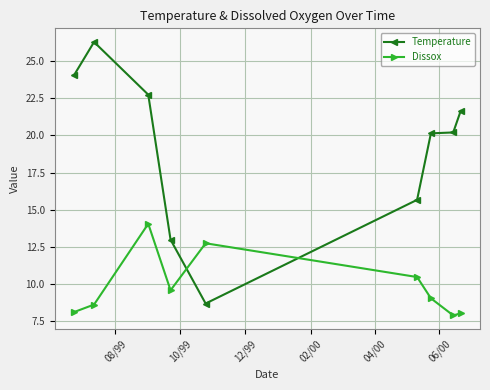

What is the value of the Dissox point at the 2nd from the left?

8.6